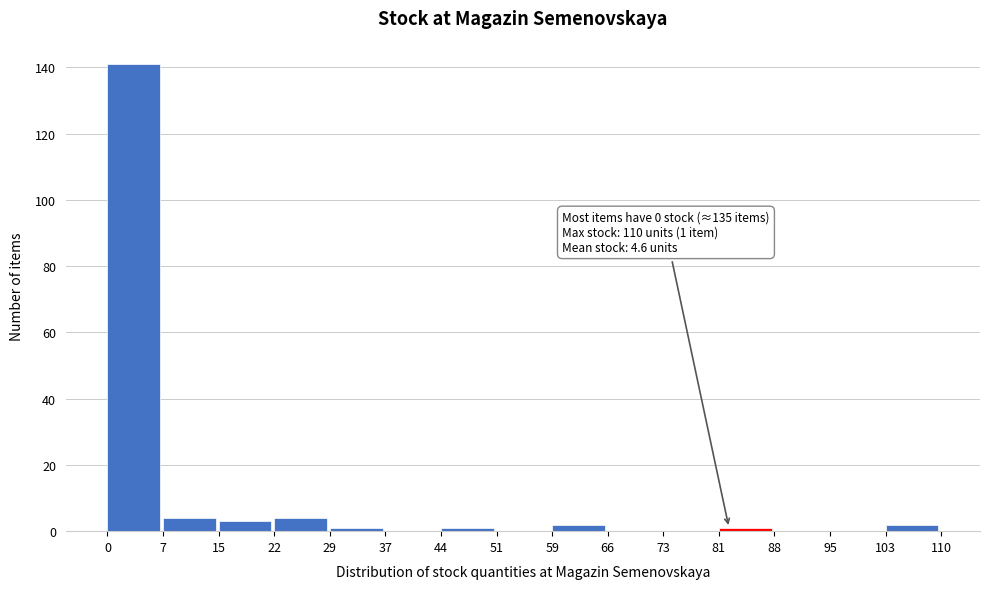

Which range on the x-axis has the tallest bar?

0 to 7